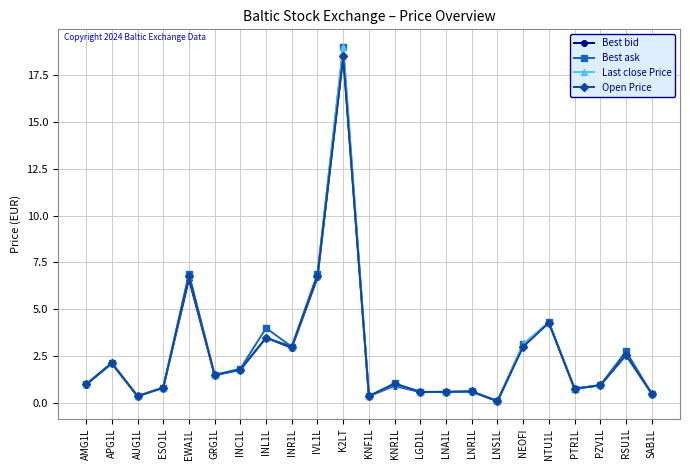

What is the highest value of the Last close Price series?

19.0